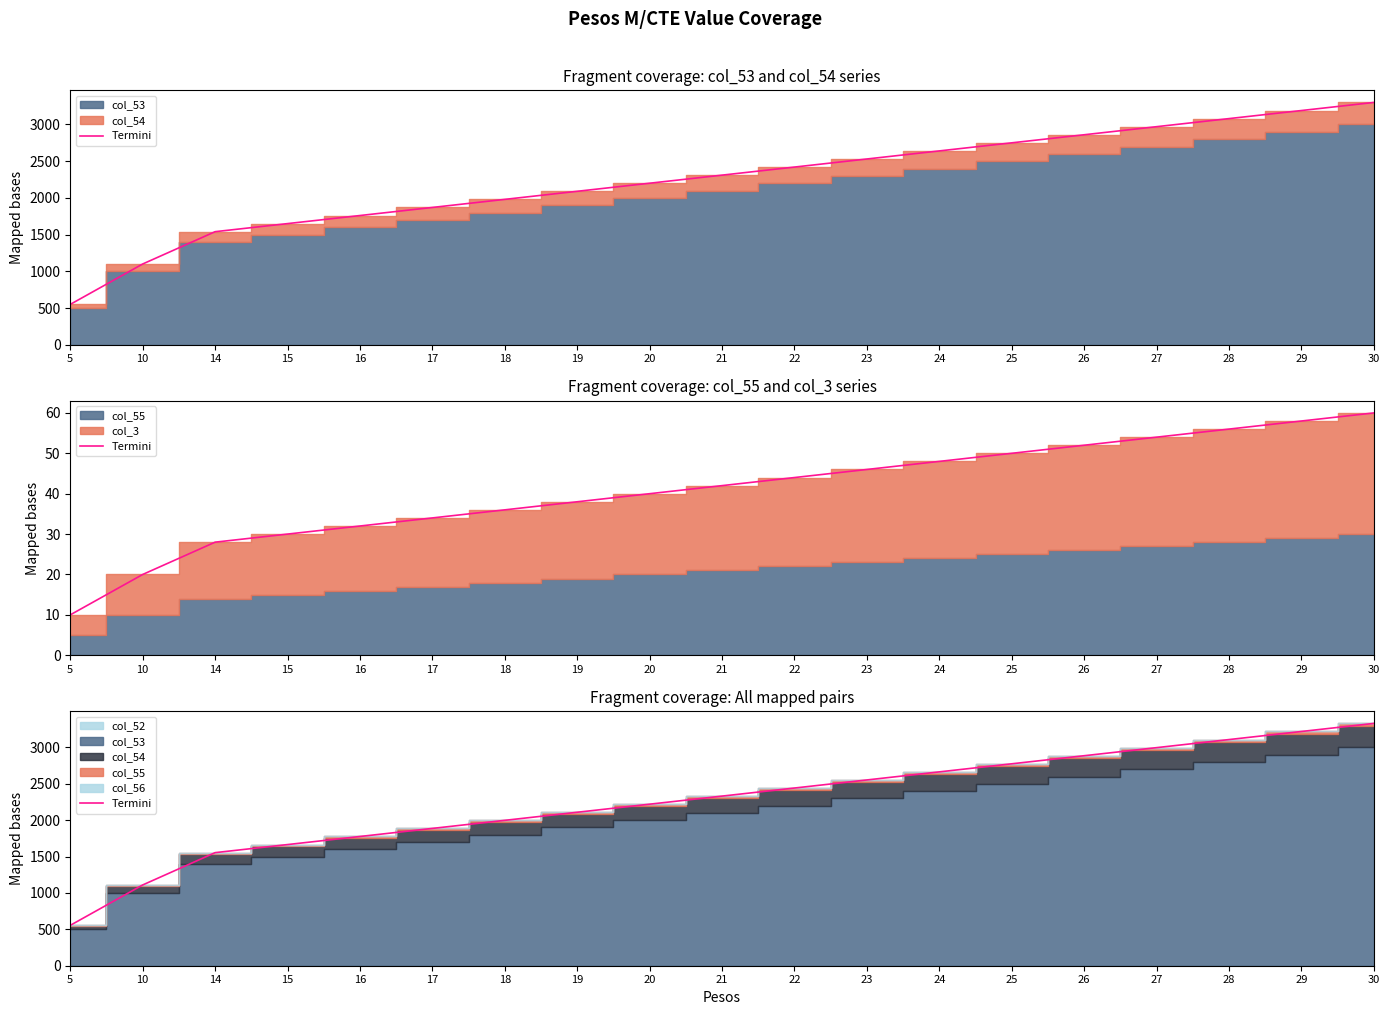

What is the difference between the second highest and second lowest values?

2109